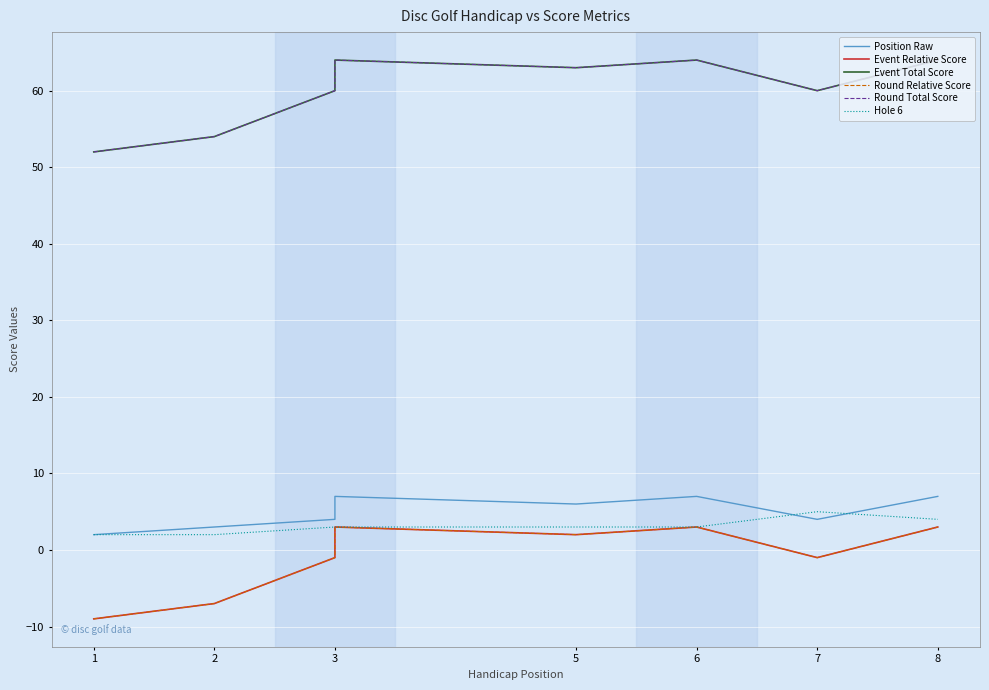

What is the value of the Hole 6 point at the 1st from the left?

2